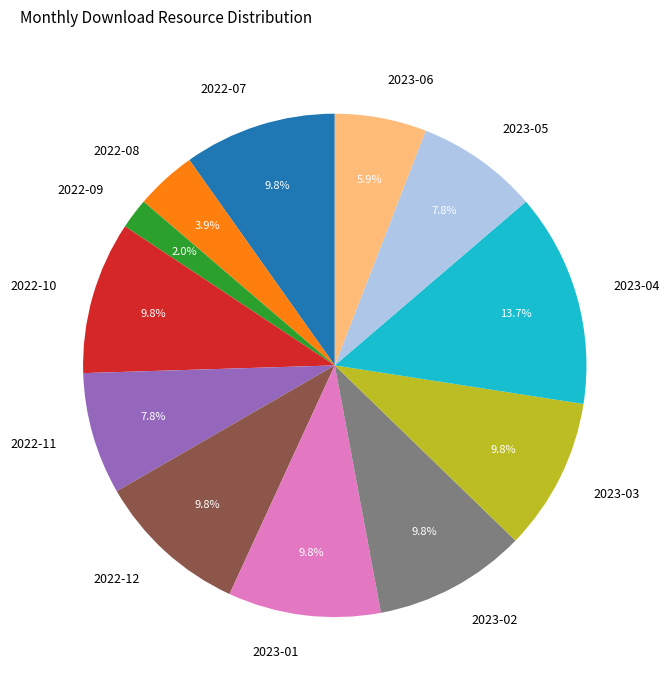

Combined, what portion of the pie is 2022-12 and 2022-11?

17.6%